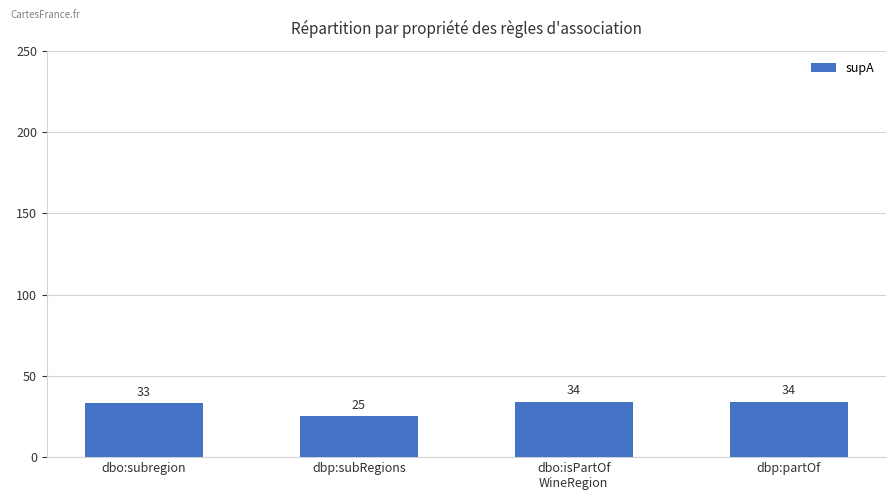

What is the ratio of the value at dbo:subregion to the value at dbo:isPartOf
WineRegion?

1.0